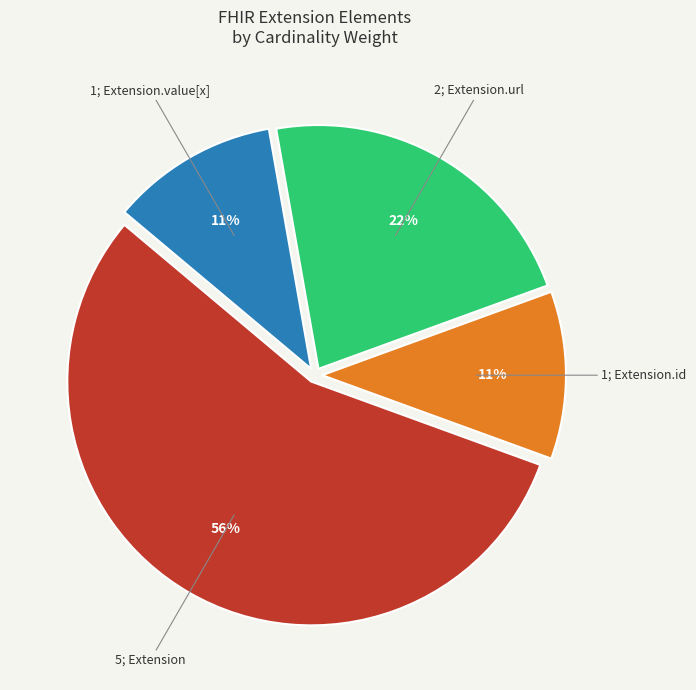

How many segments does this pie chart have?

4